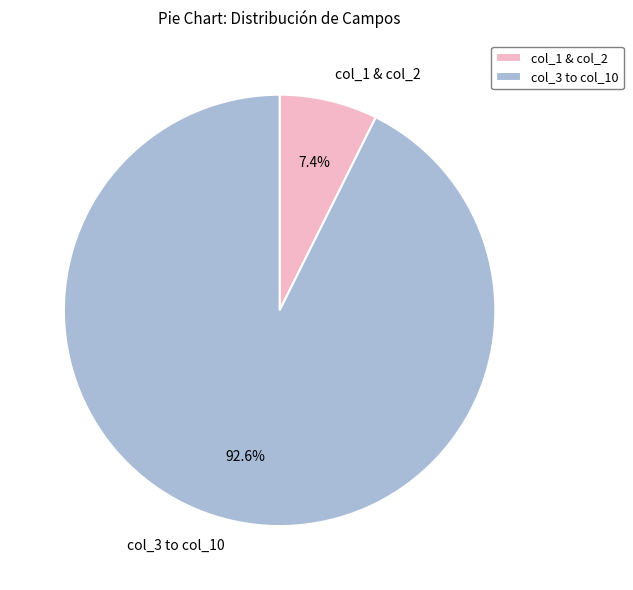

What percentage do col_1 & col_2 and col_3 to col_10 together represent?

100.0%